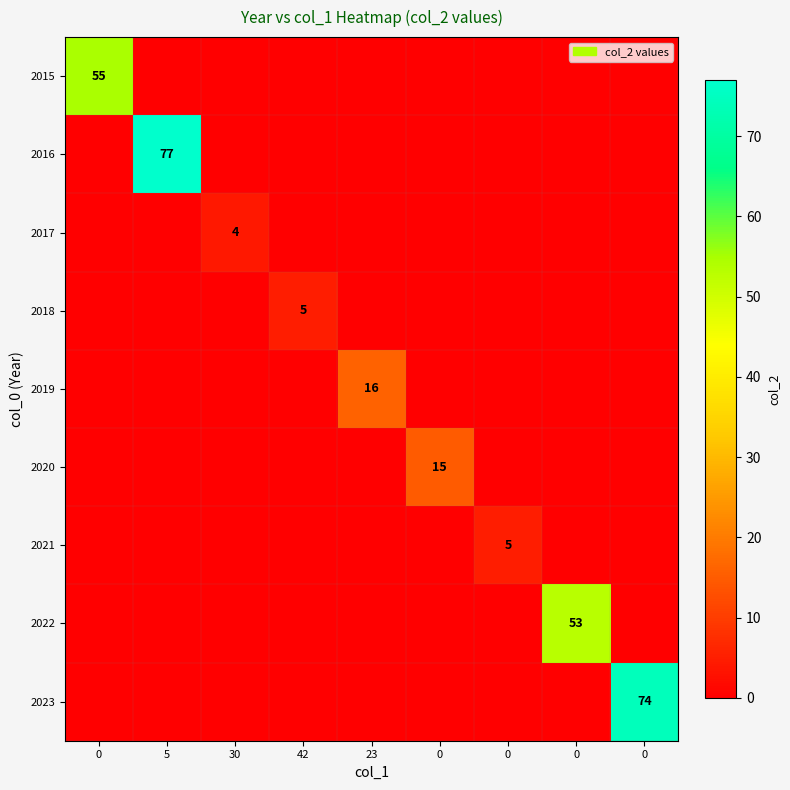

At which category is the sum across all series the highest?

5